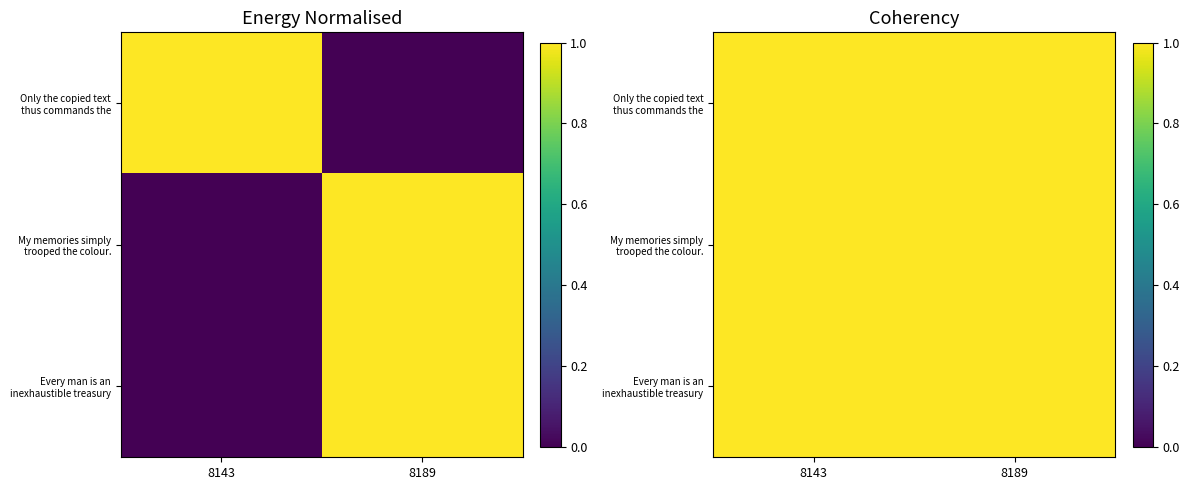

How many series are shown in this chart?

3